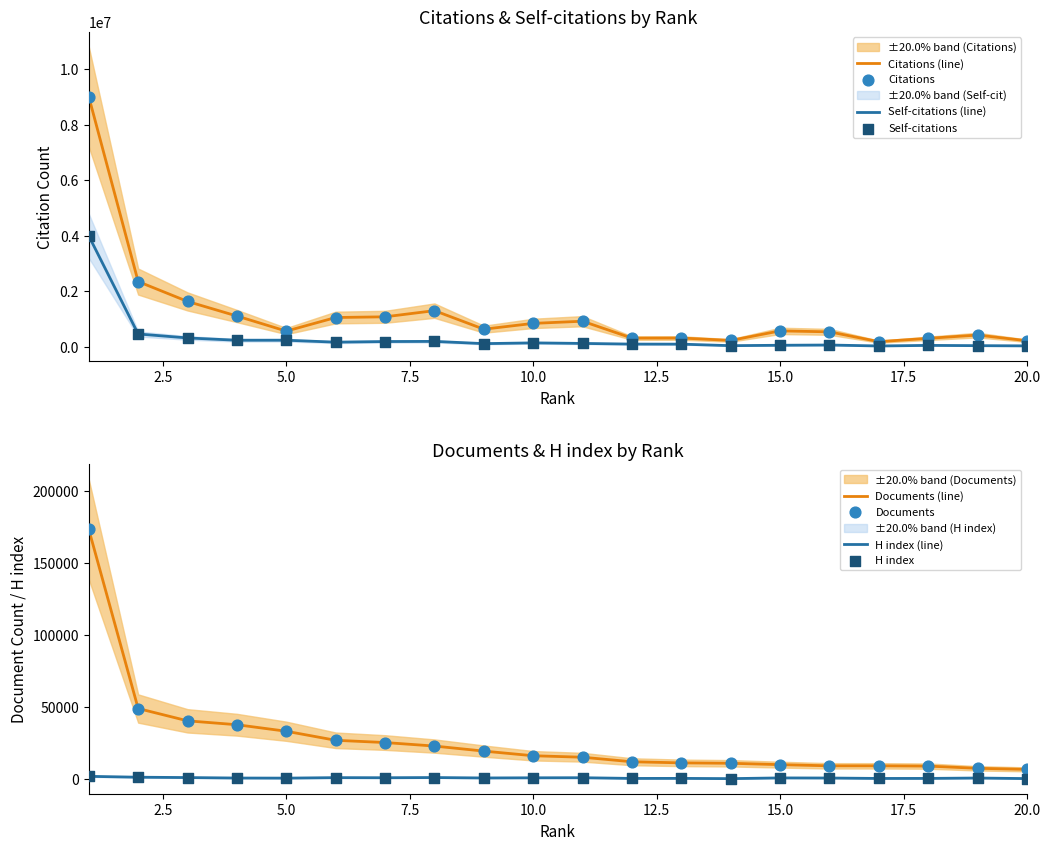

What are all the series names shown in the legend?

Citations, Self-citations, Documents, H index